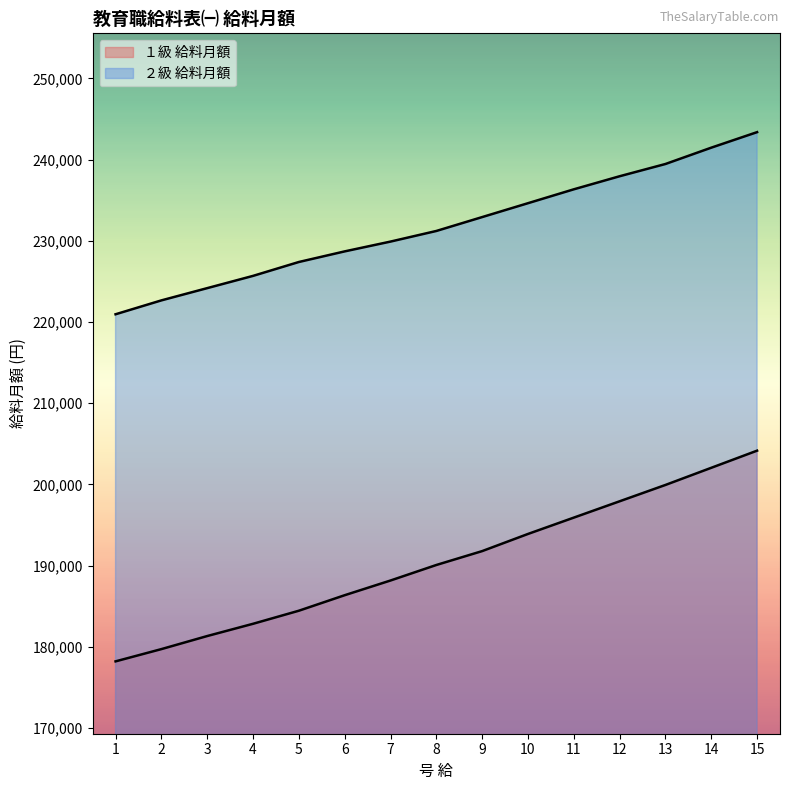

What is the spread (max minus min) of values at 1?

42745